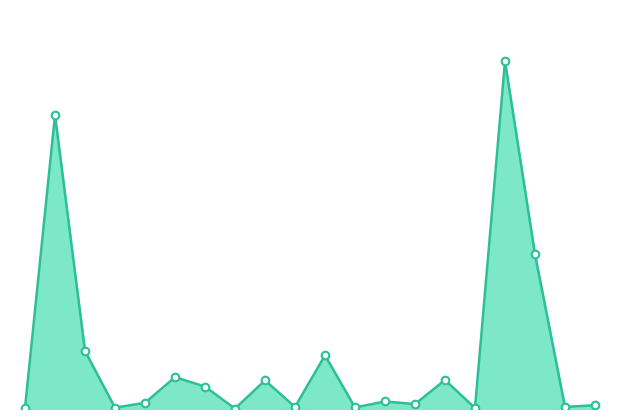

Is this an area chart (filled region under the line)?

Yes